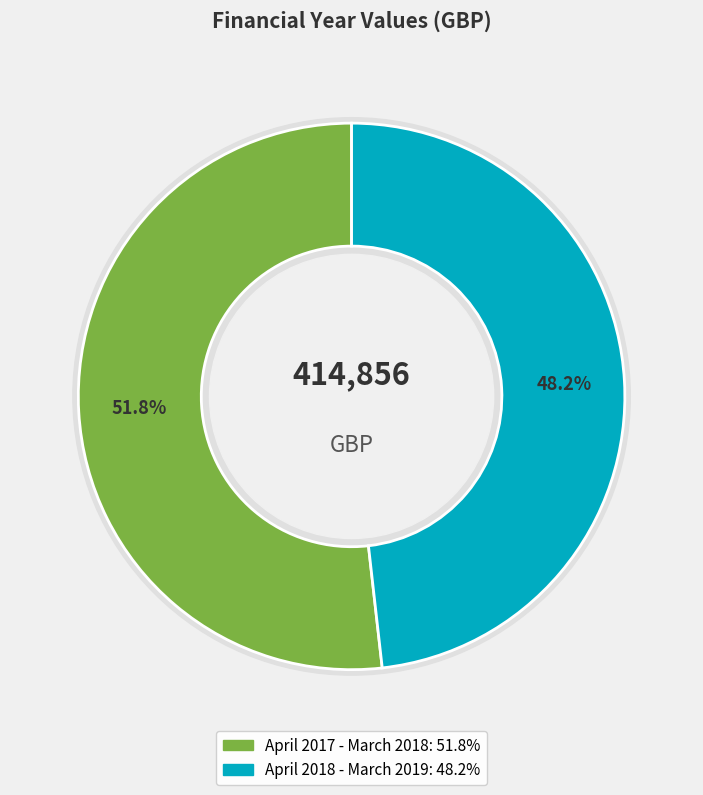

Rank the categories by value from highest to lowest.

April 2017 - March 2018, April 2018 - March 2019